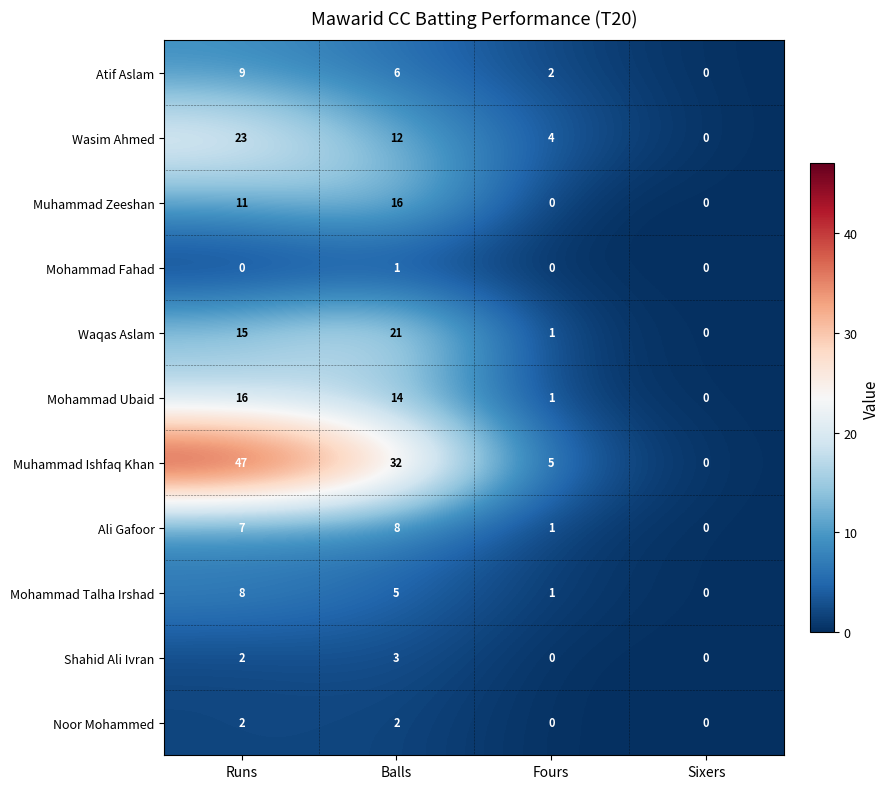

At Balls, list the series in order from smallest to largest.

Mohammad Fahad, Noor Mohammed, Shahid Ali Ivran, Mohammad Talha Irshad, Atif Aslam, Ali Gafoor, Wasim Ahmed, Mohammad Ubaid, Muhammad Zeeshan, Waqas Aslam, Muhammad Ishfaq Khan